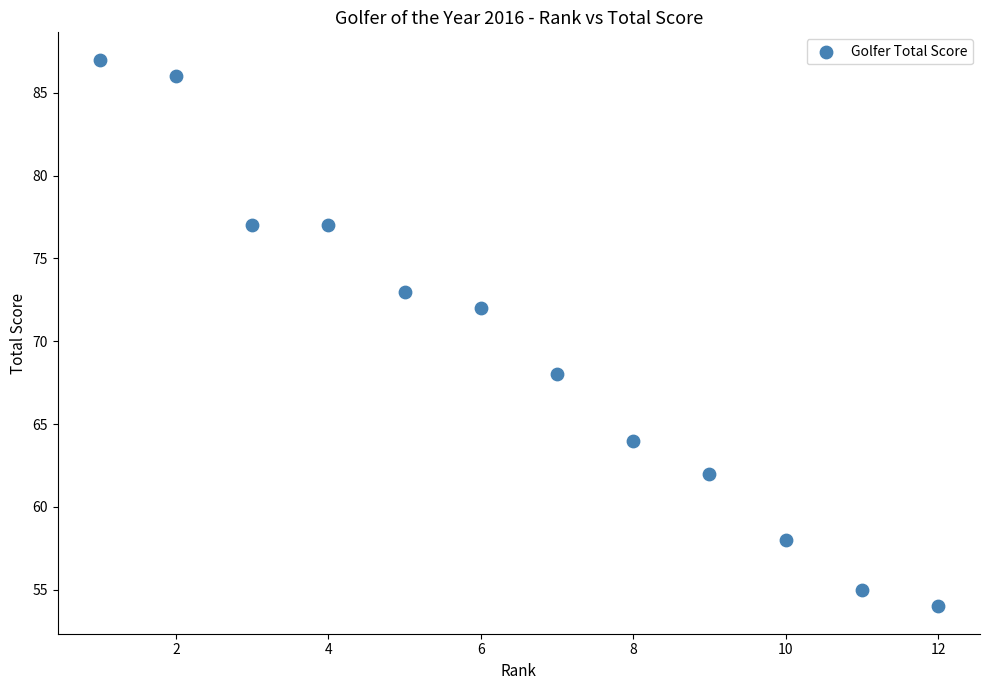

What is the range of X values (max minus min)?

11